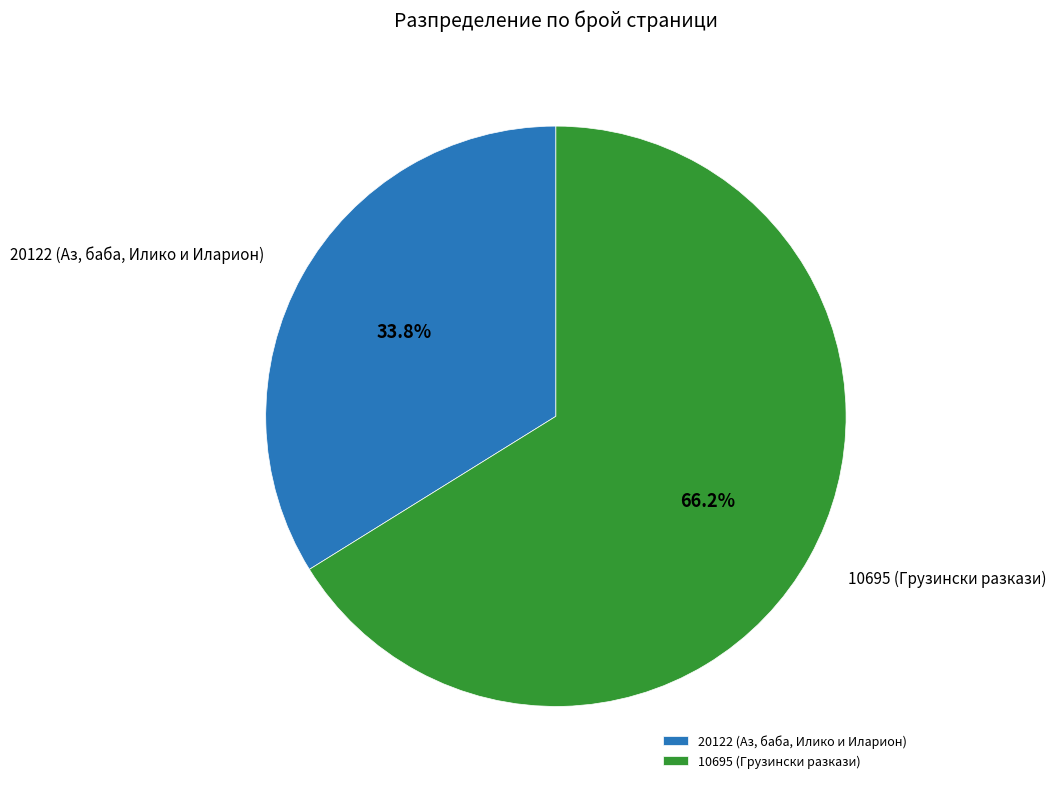

Which slice represents more than half of the pie?

10695